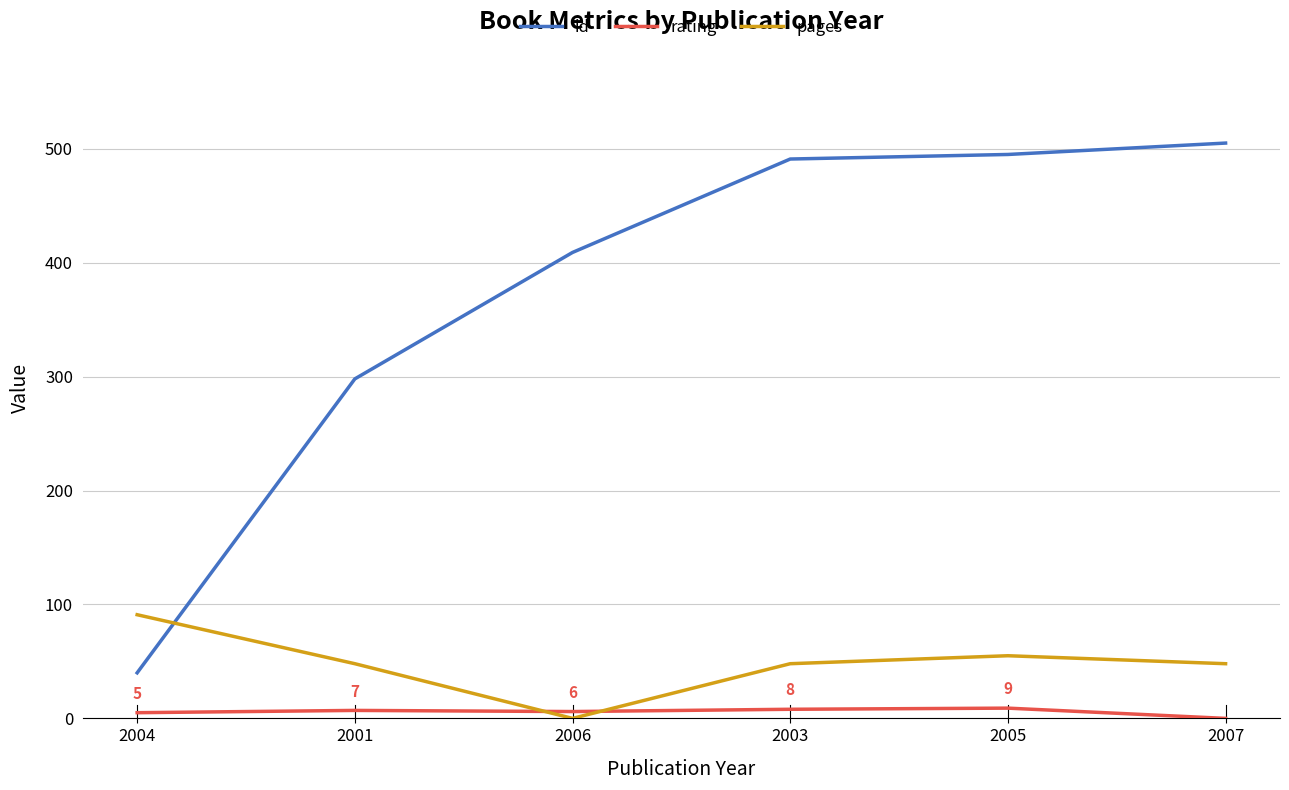

Which series changed the most between 2001 and 2005?

id